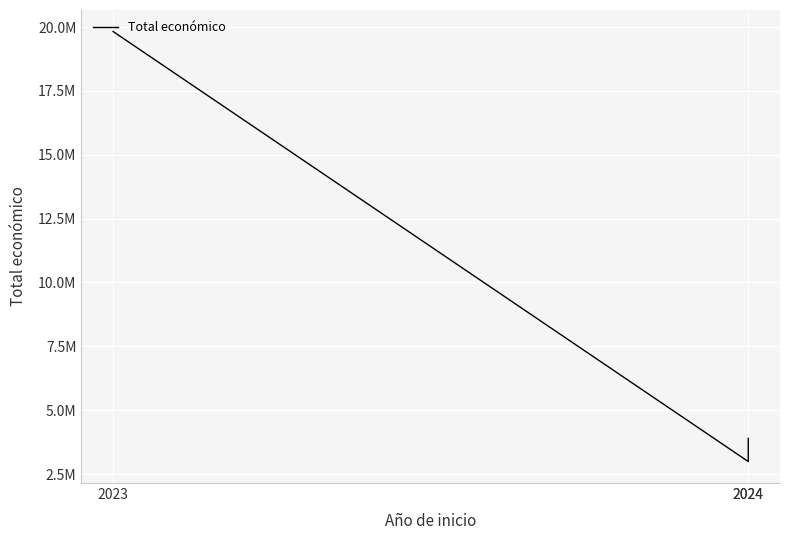

The value at 2023 is 26640215. True or false?

False